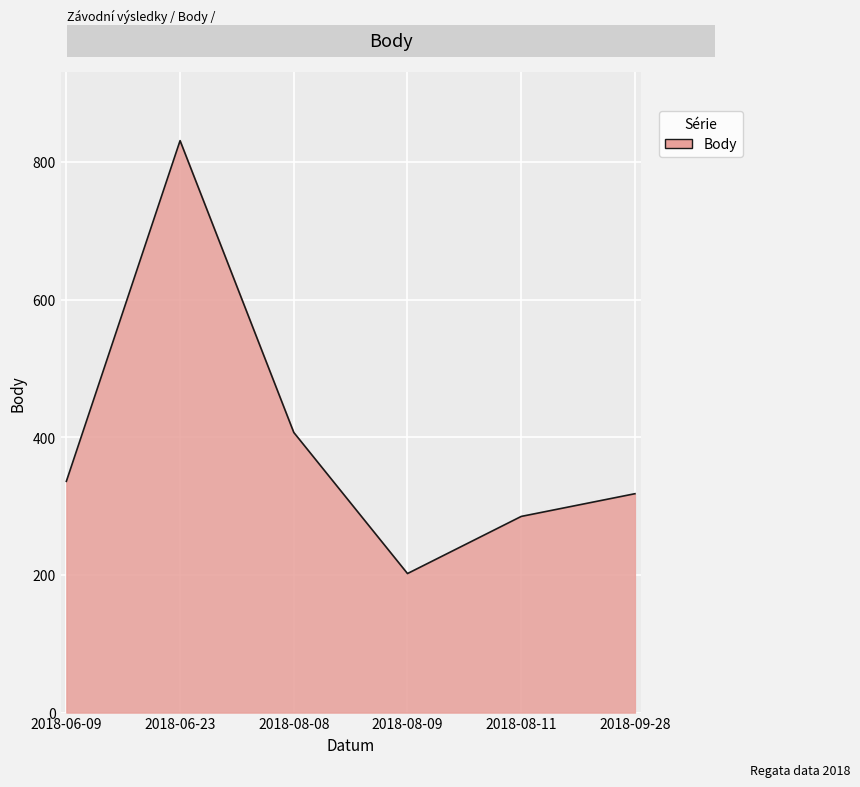

Reading right to left, transcribe all the data shown in this chart.

318	285	202	407	831	336